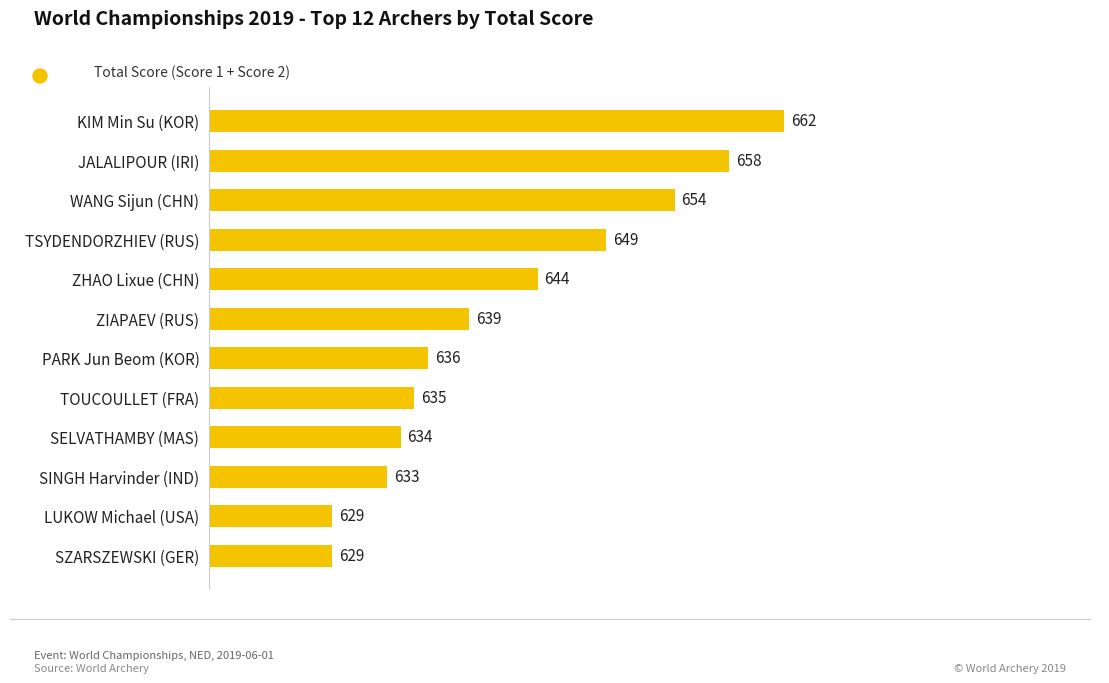

How many bars are there in total?

12